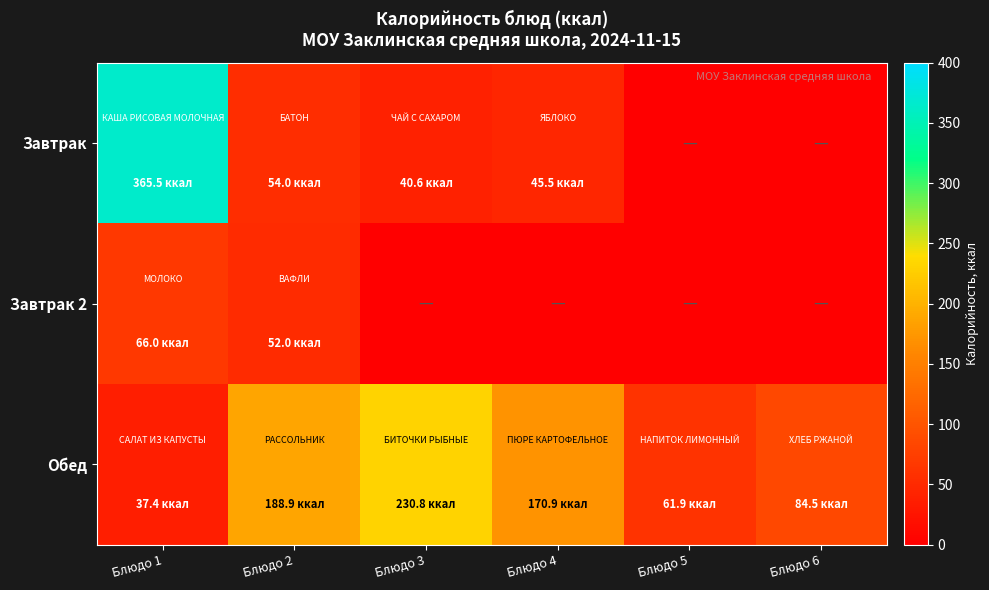

What is the difference between the highest and lowest values at Блюдо 2?

136.9